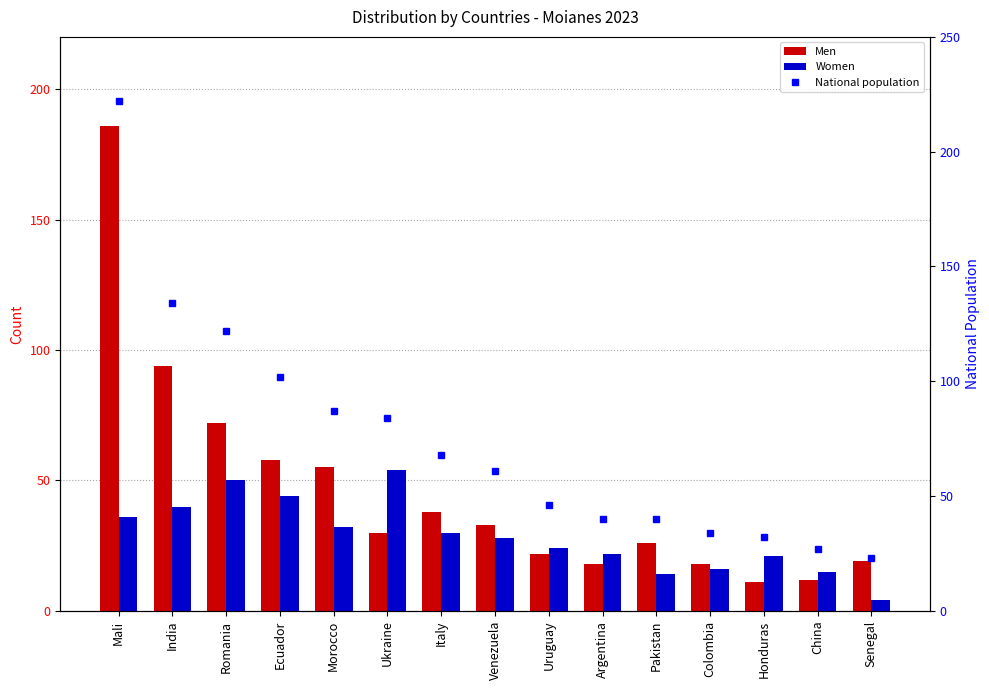

Are the bars grouped side by side (vs. stacked)?

Yes